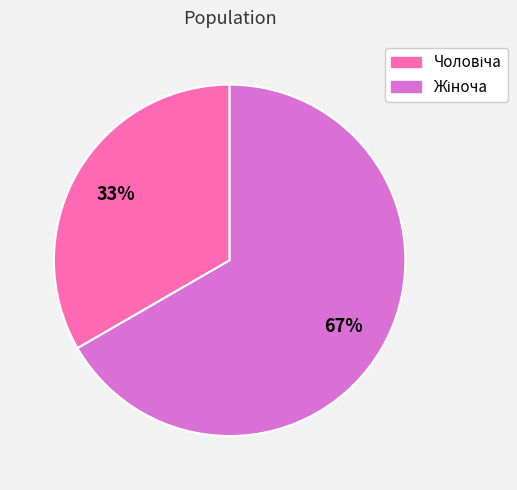

Is there any slice that represents more than half of the pie?

Yes